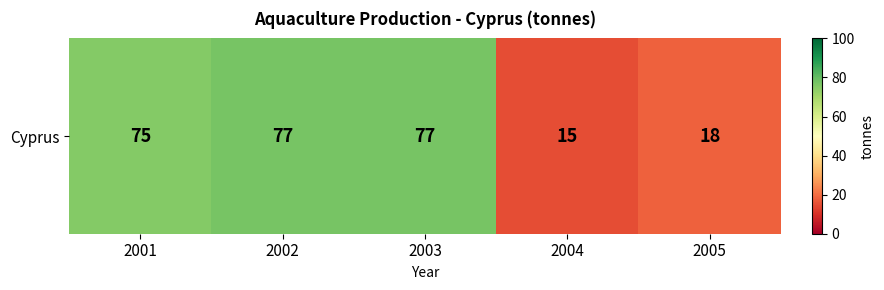

Reading left to right, extract all data points from this chart.

75	77	77	15	18